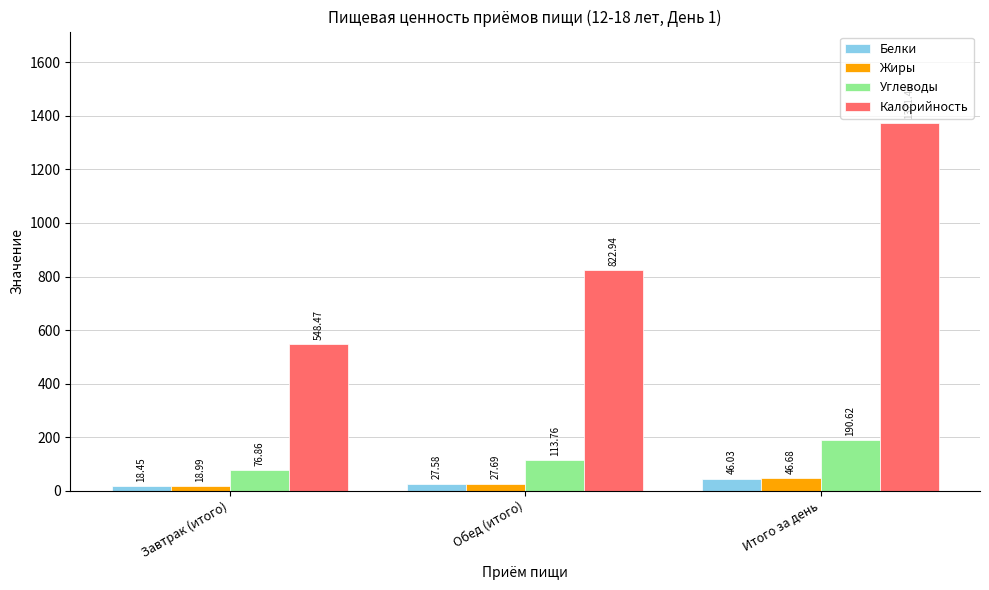

Where is Калорийность nearest to the value 959?

Обед (итого)